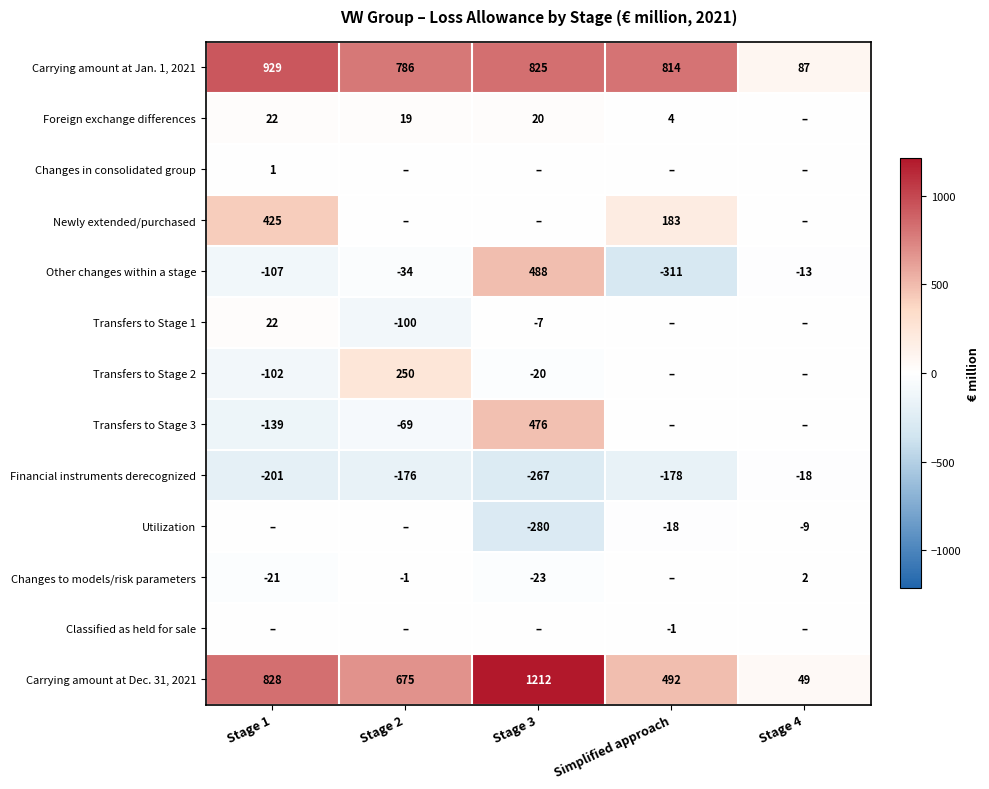

What is the total value across all series at Stage 1?

1657